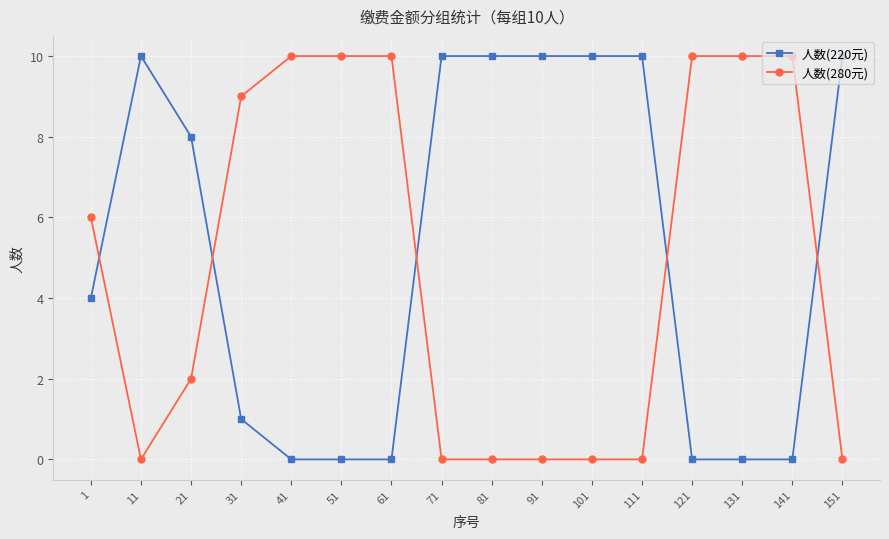

Reading left to right, list all the values displayed in this chart.

人数(220元): 4	10	8	1	0	0	0	10	10	10	10	10	0	0	0	10
人数(280元): 6	0	2	9	10	10	10	0	0	0	0	0	10	10	10	0